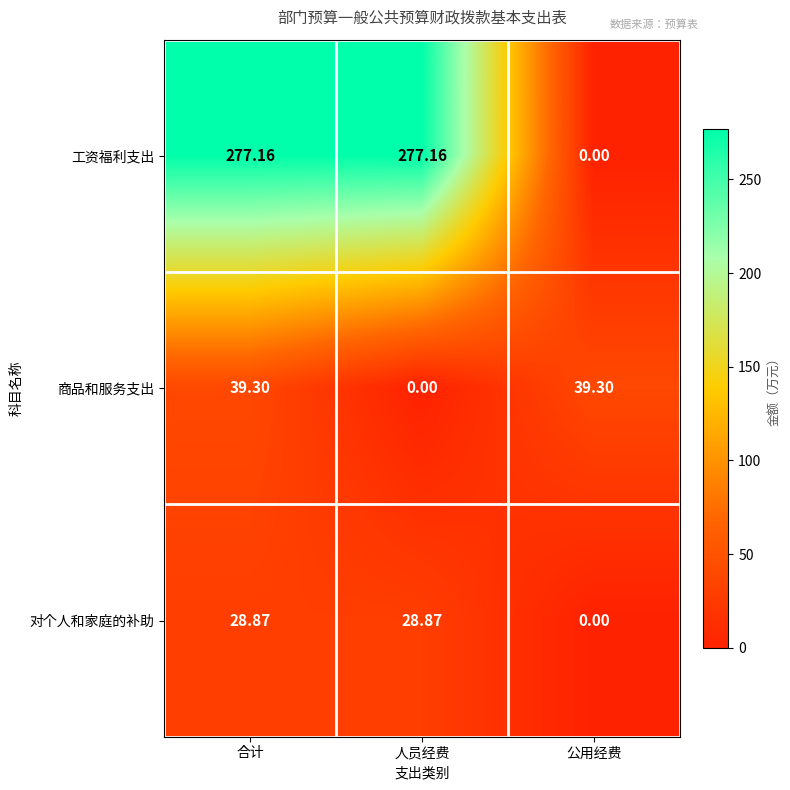

Rank the series at 合计 from highest to lowest value.

工资福利支出, 商品和服务支出, 对个人和家庭的补助